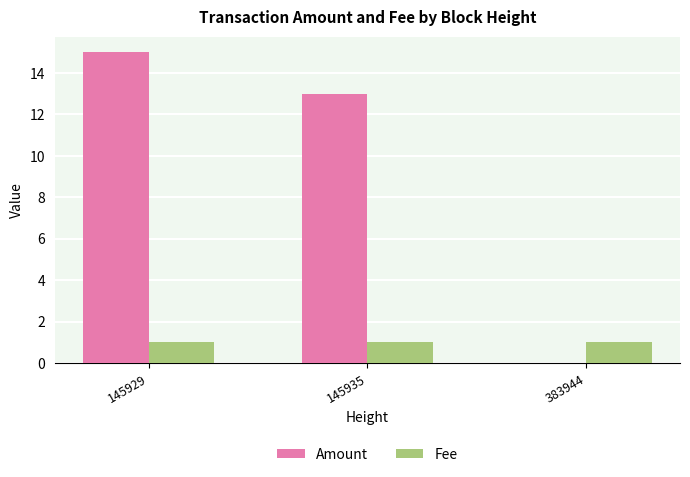

Where is Amount nearest to the value 7?

145935